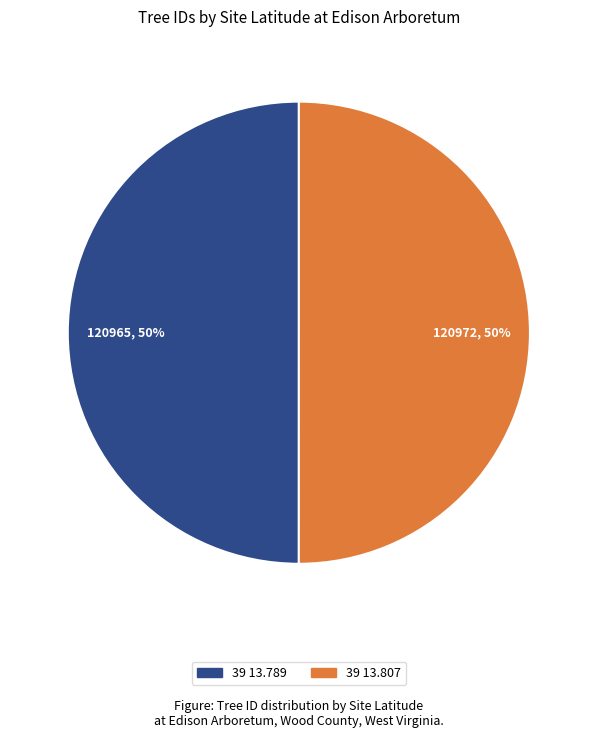

Approximately how many times larger is the value at 39 13.789 compared to 39 13.807?

1.0